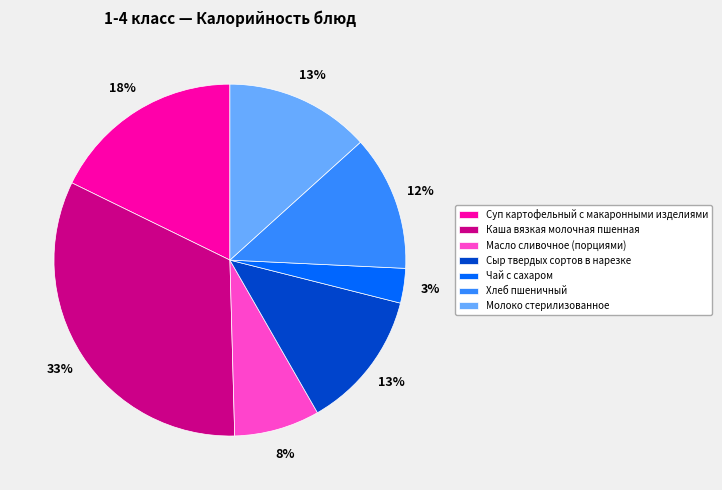

Is Суп картофельный с макаронными изделиями the majority of the pie?

No